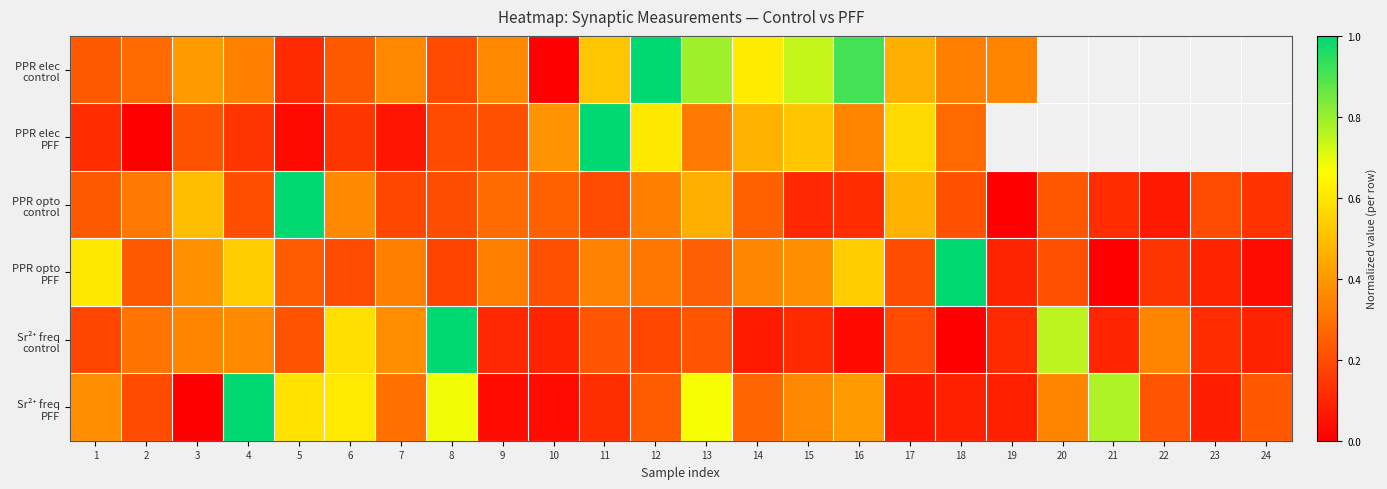

How many data points in Sr²⁺ freq PFF are above 0?

23